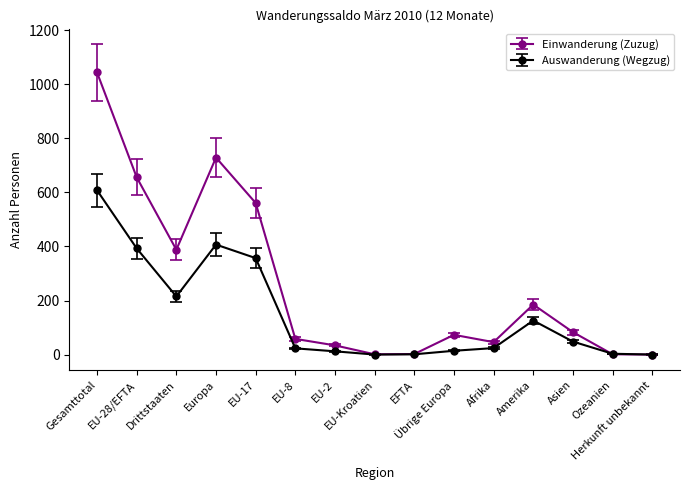

What is the maximum value shown in the chart?

1044